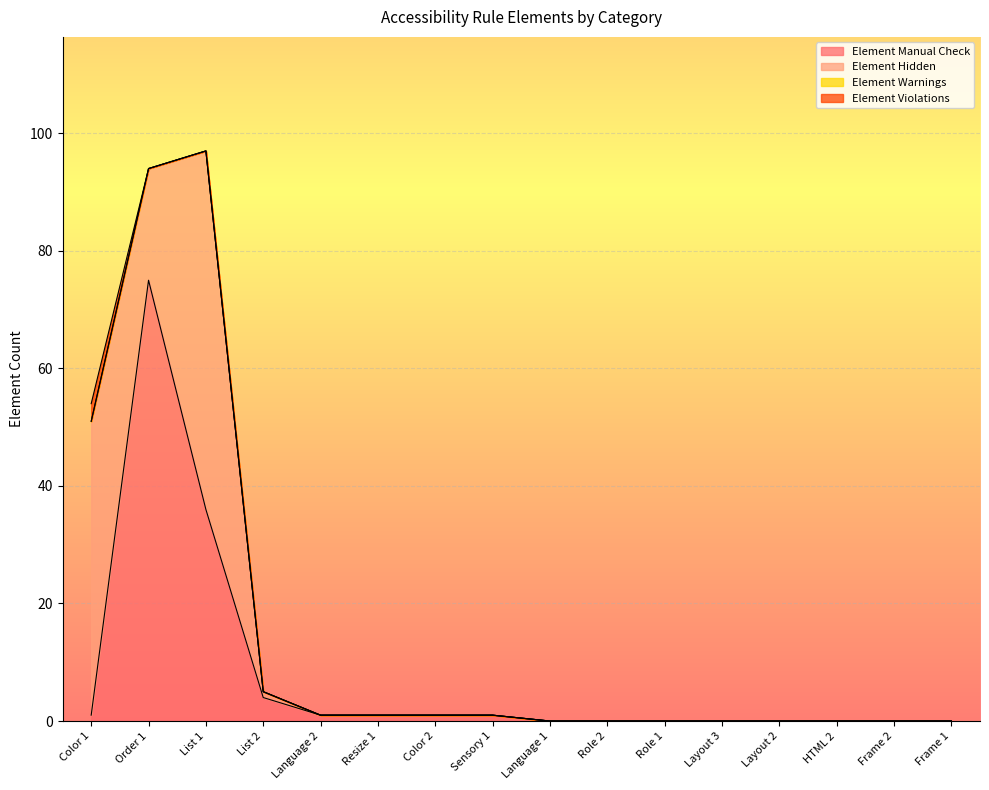

What is the difference between the Element Manual Check values at Role 2 and Sensory 1?

1